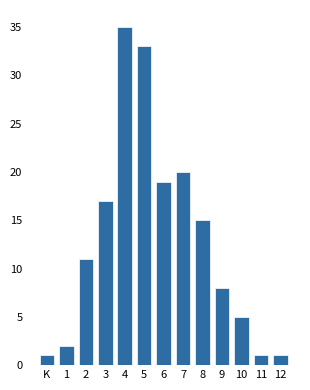

Reading right to left, what are all the values shown in this chart?

1	1	5	8	15	20	19	33	35	17	11	2	1